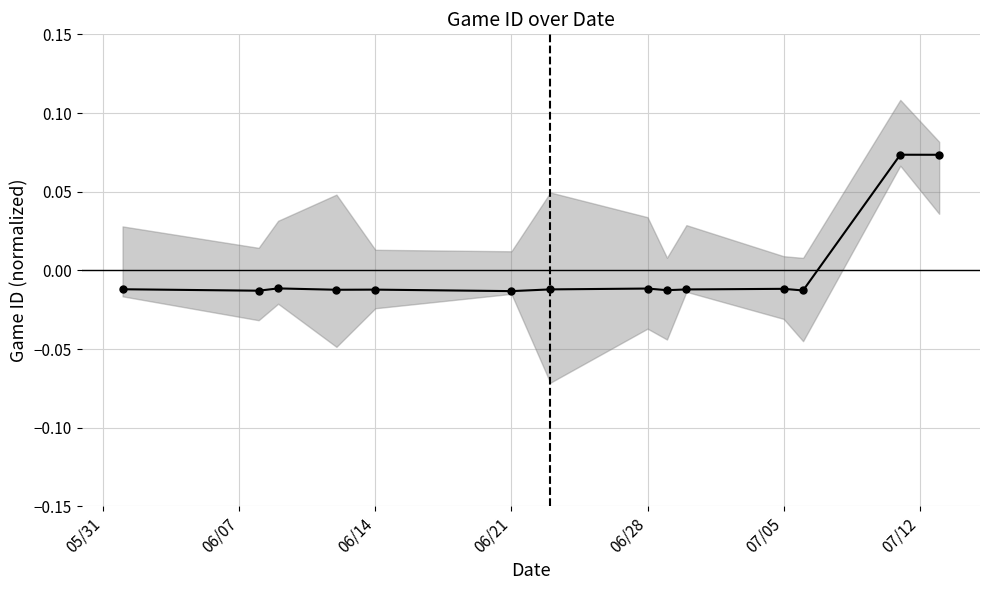

Does the chart have visible grid lines?

Yes